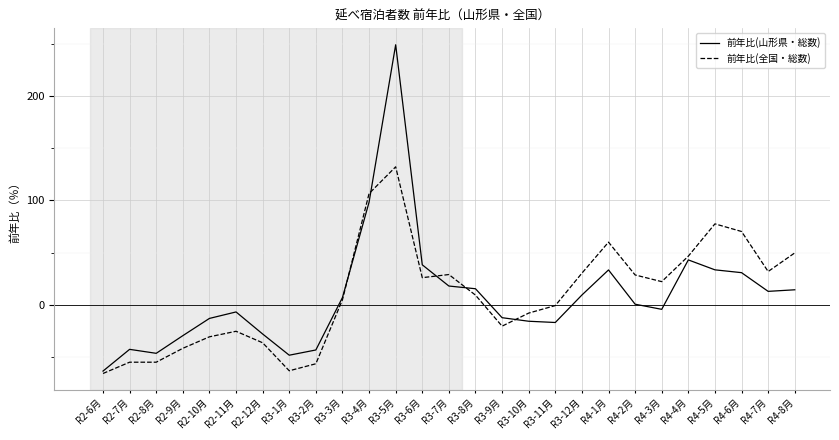

True or false: 前年比(山形県・総数) and 前年比(全国・総数) cross at least once.

True